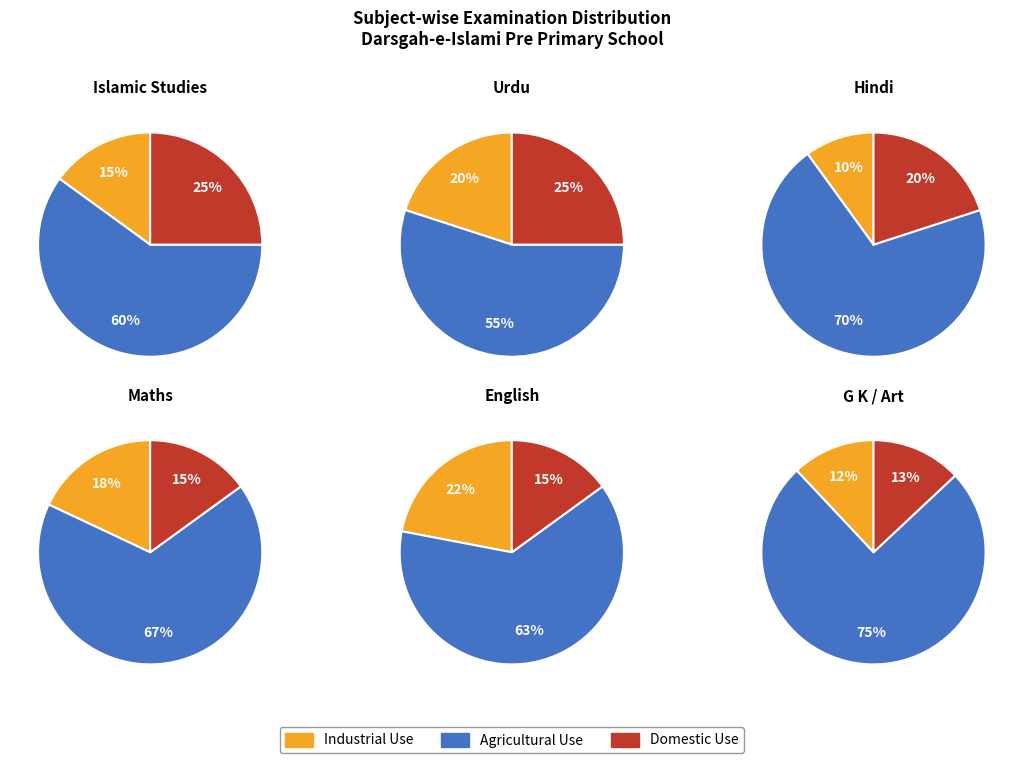

Does 2 represent more than half of the total?

No